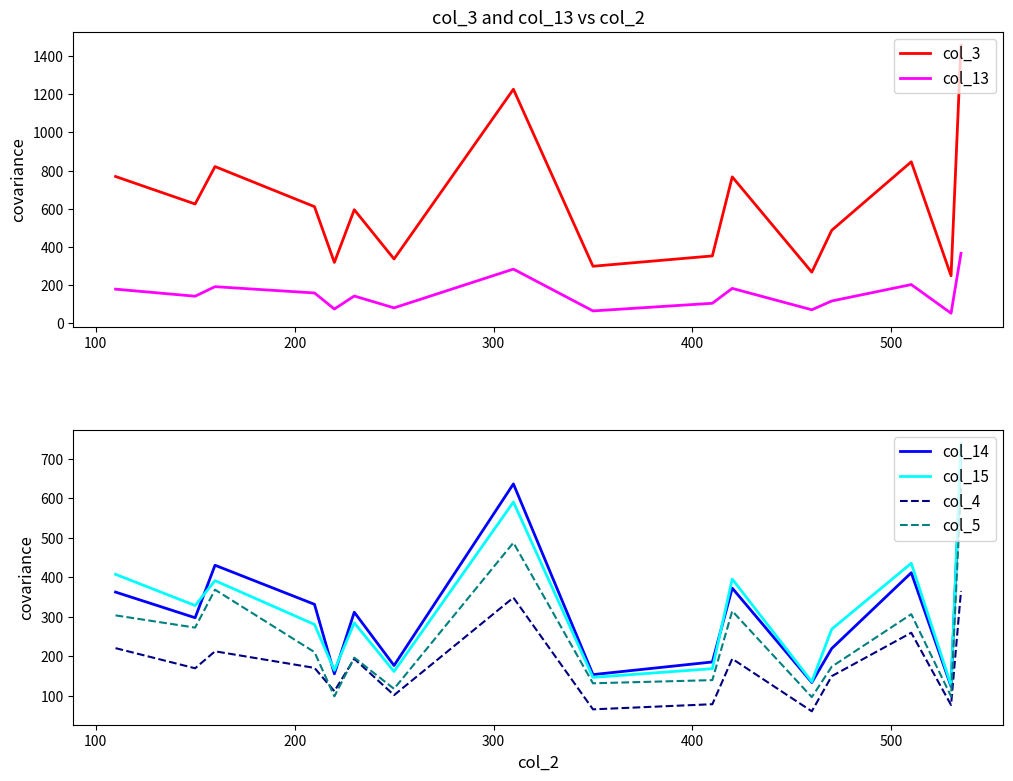

List the series in order of their peak value, highest first.

col_3, col_15, col_14, col_5, col_13, col_4